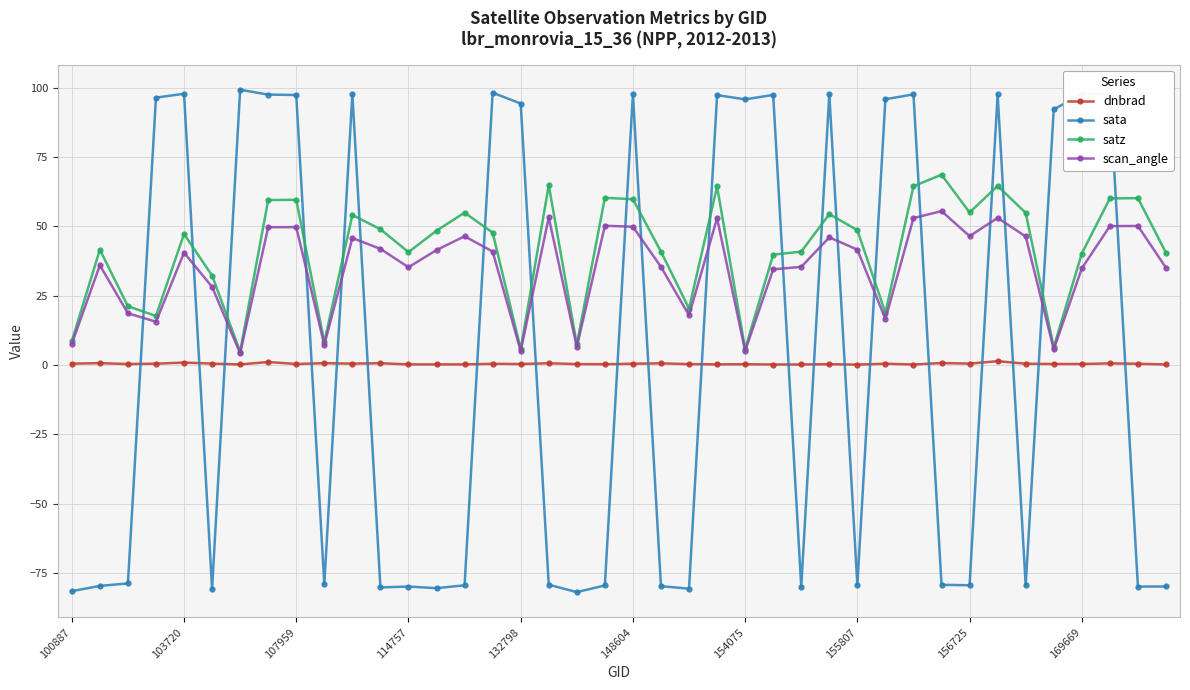

What is the value of the sata point at the 27th from the left?

-80.1